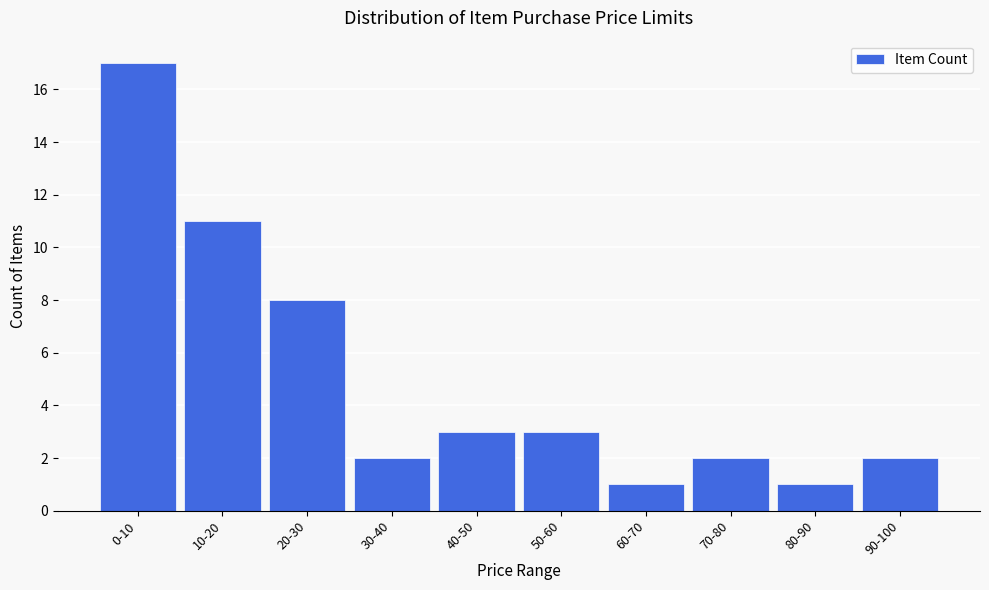

Reading left to right, what are all the values shown in this chart?

17	11	8	2	3	3	1	2	1	2